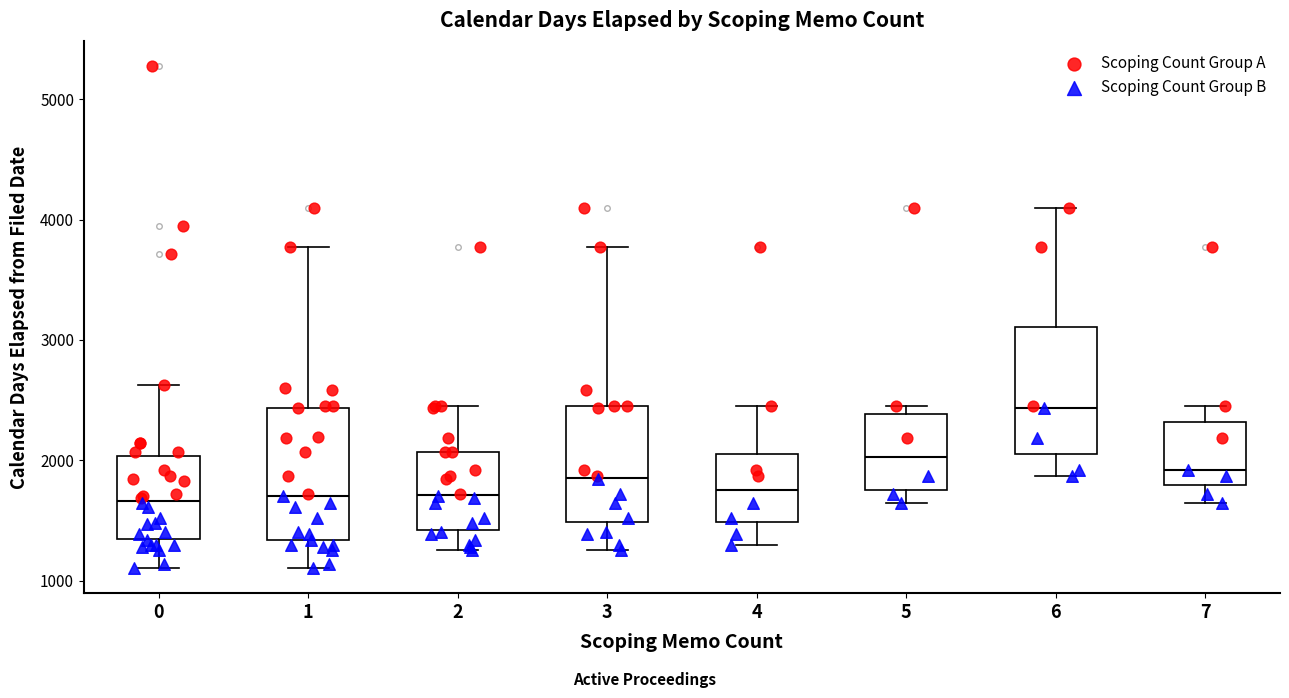

Reading left to right, read every box against the y-axis: the position of its median line, the range the box covers, and the ends of its whiskers. The values are not printed on the chart, so give them approximately, as read against the axis.

0: median 1700, box 1300 to 2000, whiskers 1100 to 2600
1: median 1700, box 1300 to 2400, whiskers 1100 to 3800
2: median 1700, box 1400 to 2100, whiskers 1300 to 2400
3: median 1900, box 1500 to 2400, whiskers 1300 to 3800
4: median 1800, box 1500 to 2000, whiskers 1300 to 2400
5: median 2000, box 1800 to 2400, whiskers 1600 to 2400 (just above the box's upper edge)
6: median 2400, box 2000 to 3100, whiskers 1900 to 4100
7: median 1900, box 1800 to 2300, whiskers 1600 to 2400